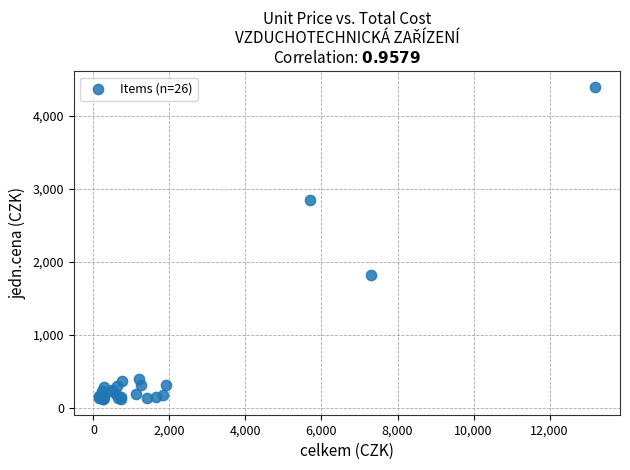

What Y value in the scatter plot is closest to 2261?

1823.0